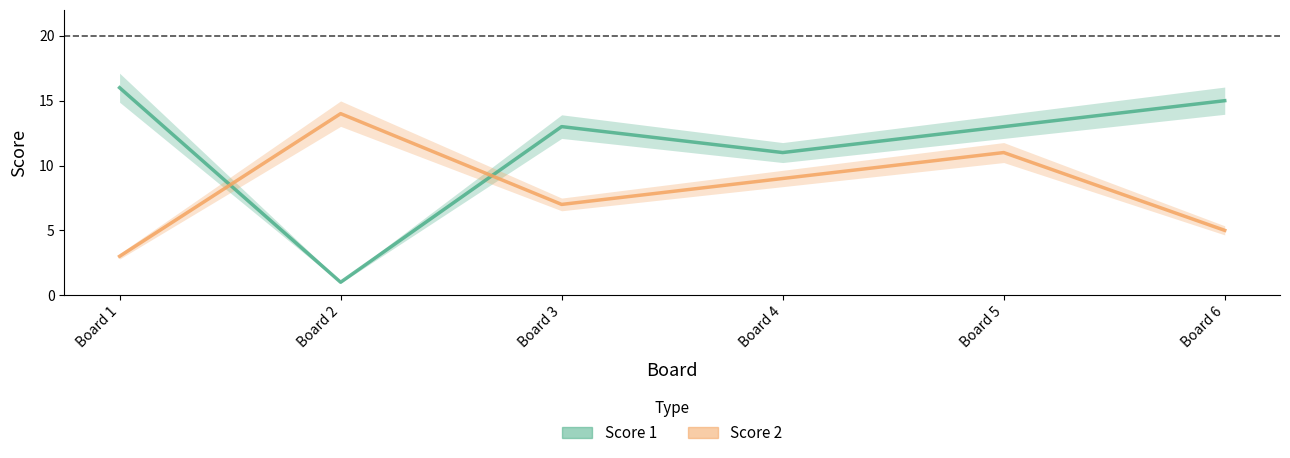

Rank the categories by Score 2 value from lowest to highest.

Board 1, Board 6, Board 3, Board 4, Board 5, Board 2